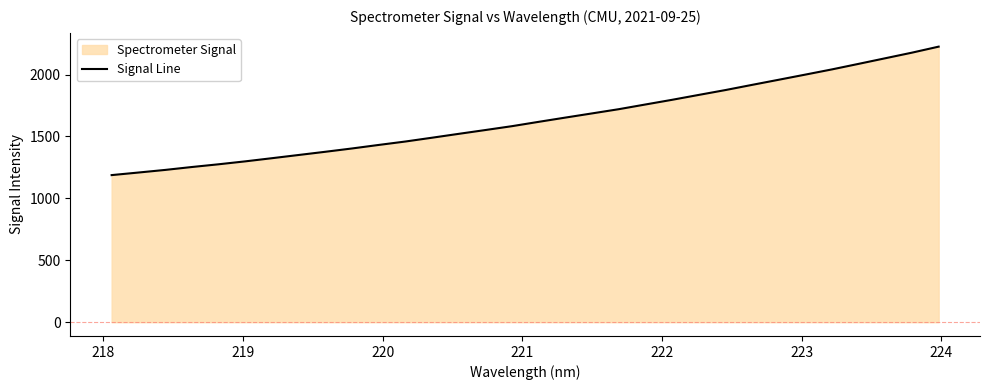

What is the minimum value shown in the chart?

1187.8